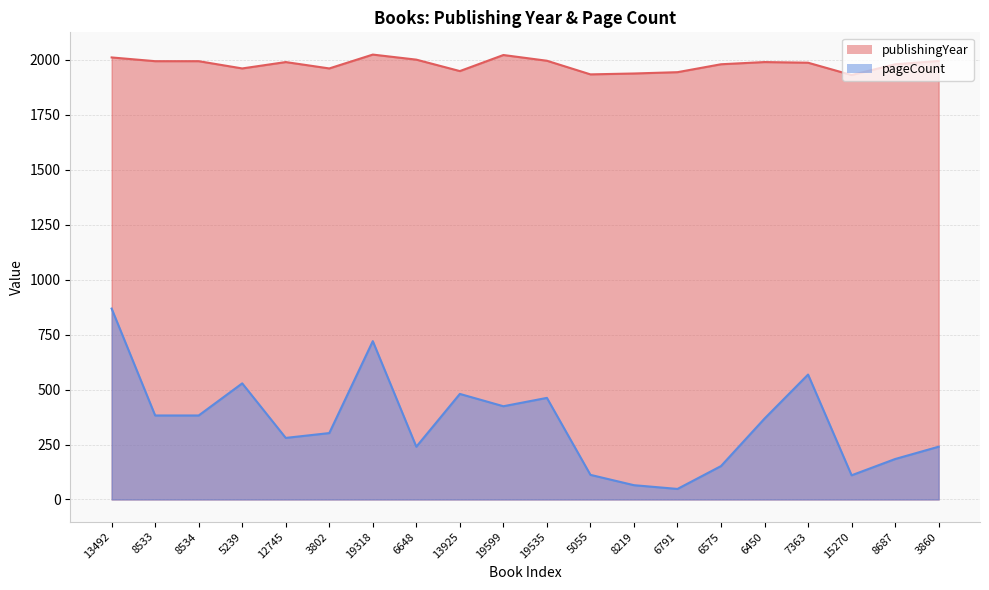

Reading left to right, extract all data points from this chart.

publishingYear: 13492=2010	8533=1993	8534=1993	5239=1960	12745=1989	3802=1960	19318=2023	6648=2000	13925=1948	19599=2021	19535=1995	5055=1933	8219=1937	6791=1943	6575=1979	6450=1989	7363=1986	15270=1930	8687=1979	3860=1994
pageCount: 13492=868	8533=382	8534=382	5239=528	12745=280	3802=302	19318=720	6648=240	13925=480	19599=424	19535=462	5055=112	8219=65	6791=48	6575=152	6450=368	7363=568	15270=110	8687=184	3860=240